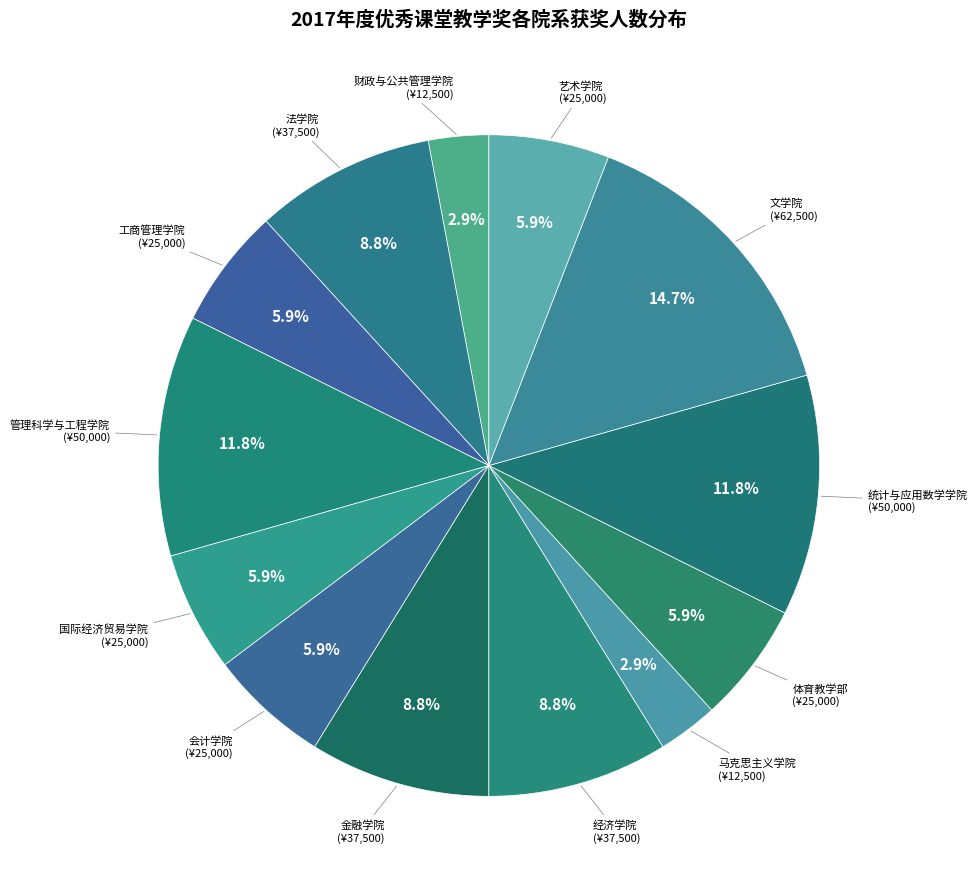

Count the number of slices in the pie.

13